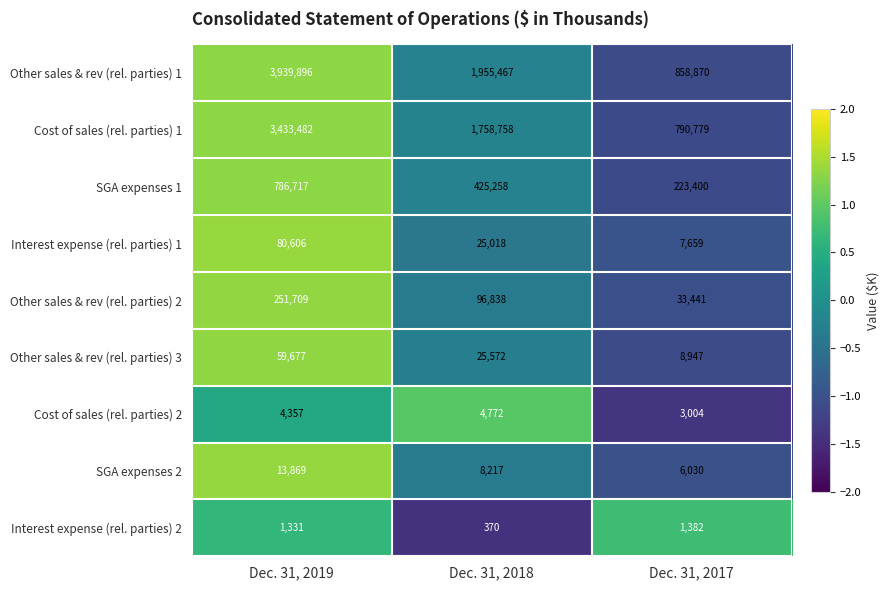

Which category has the lowest value across all series?

Dec. 31, 2018